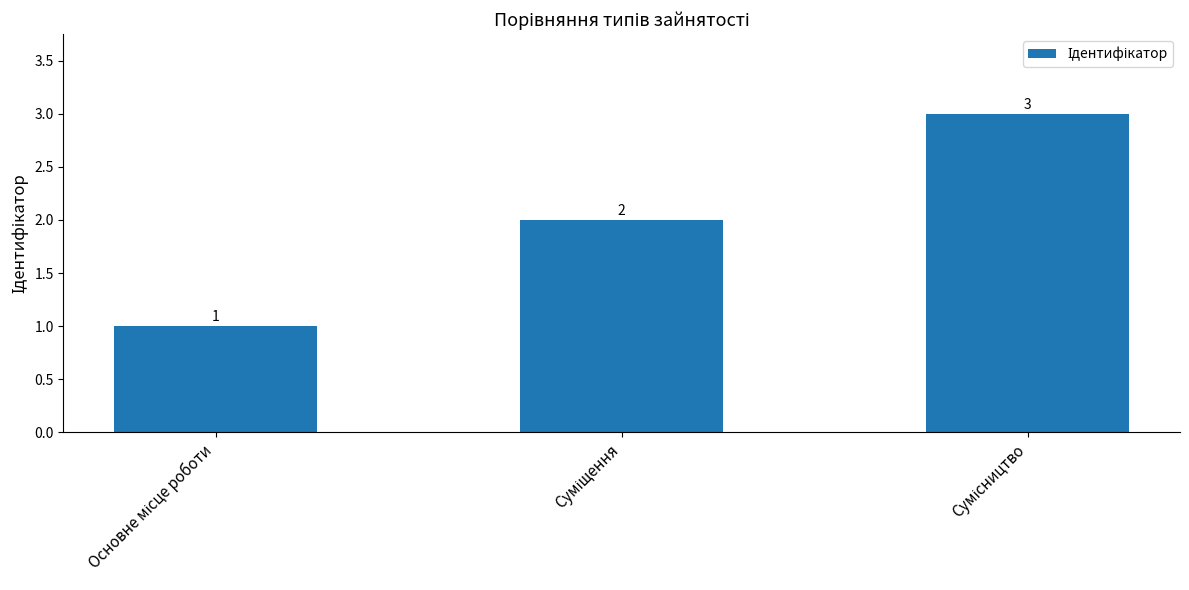

What is the maximum value shown in the chart?

3